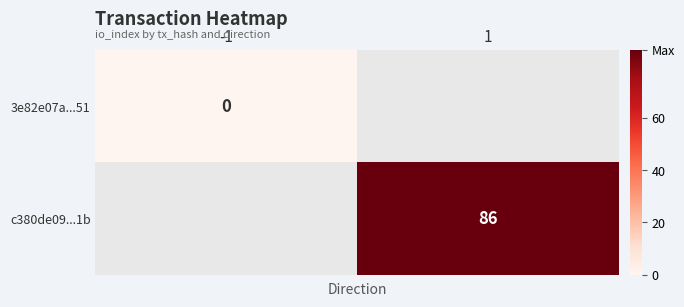

Is it true that c380de09...1b equals 36 at 1?

False